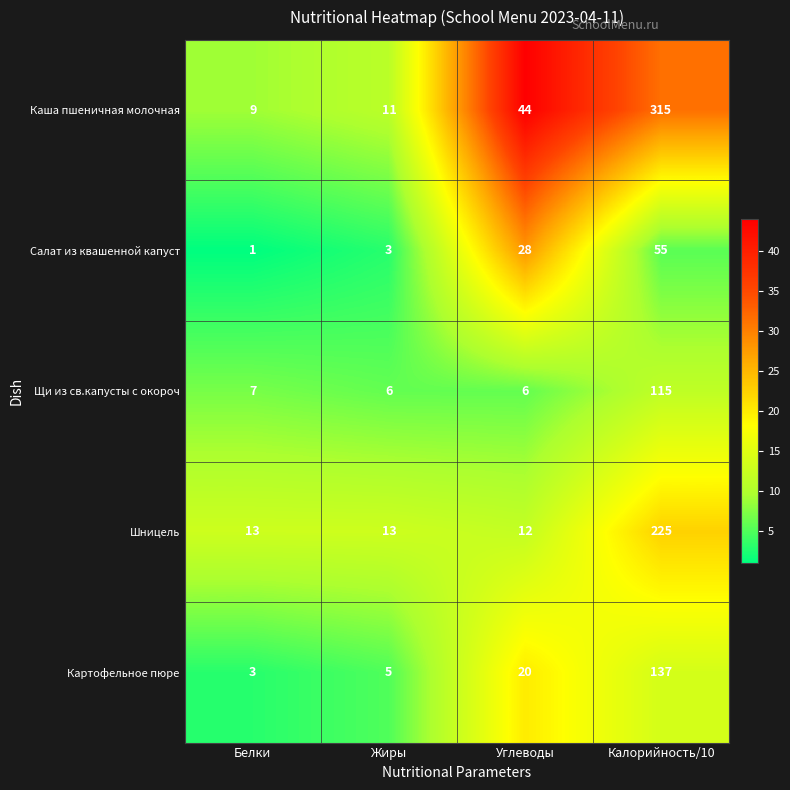

What is the difference between the maximum and second lowest values in the Салат из квашенной капуст series?

52